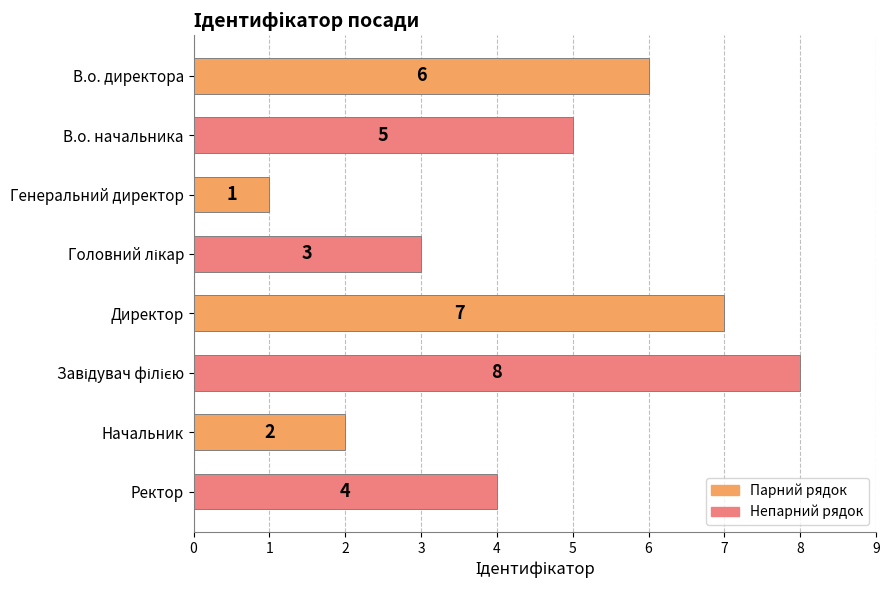

What is the sum of all values?

36